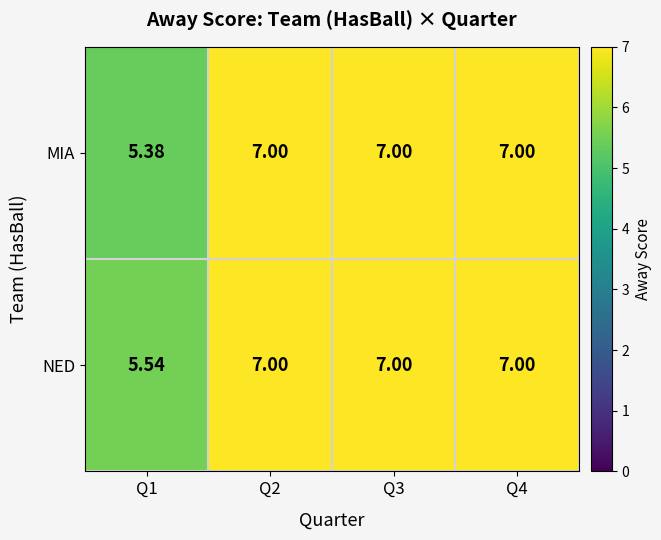

Which series has the largest range (max minus min)?

MIA